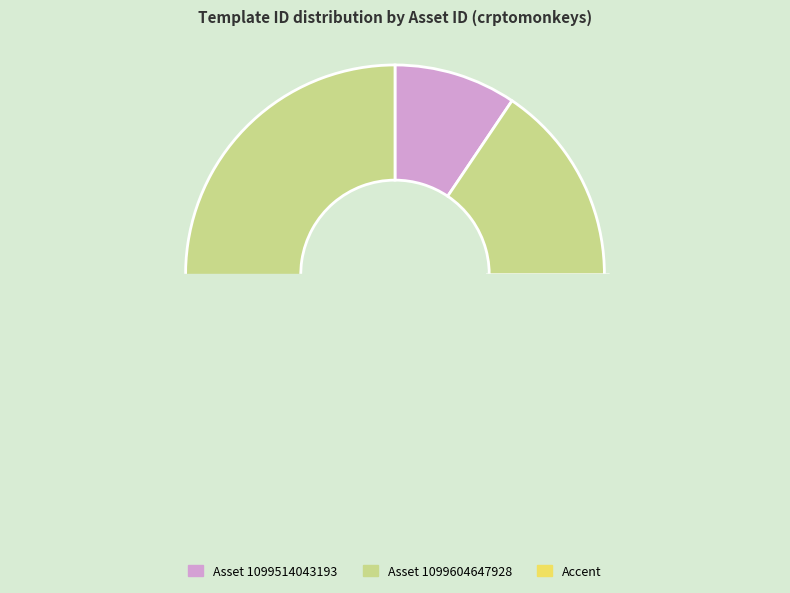

Does any single category account for the majority?

Yes